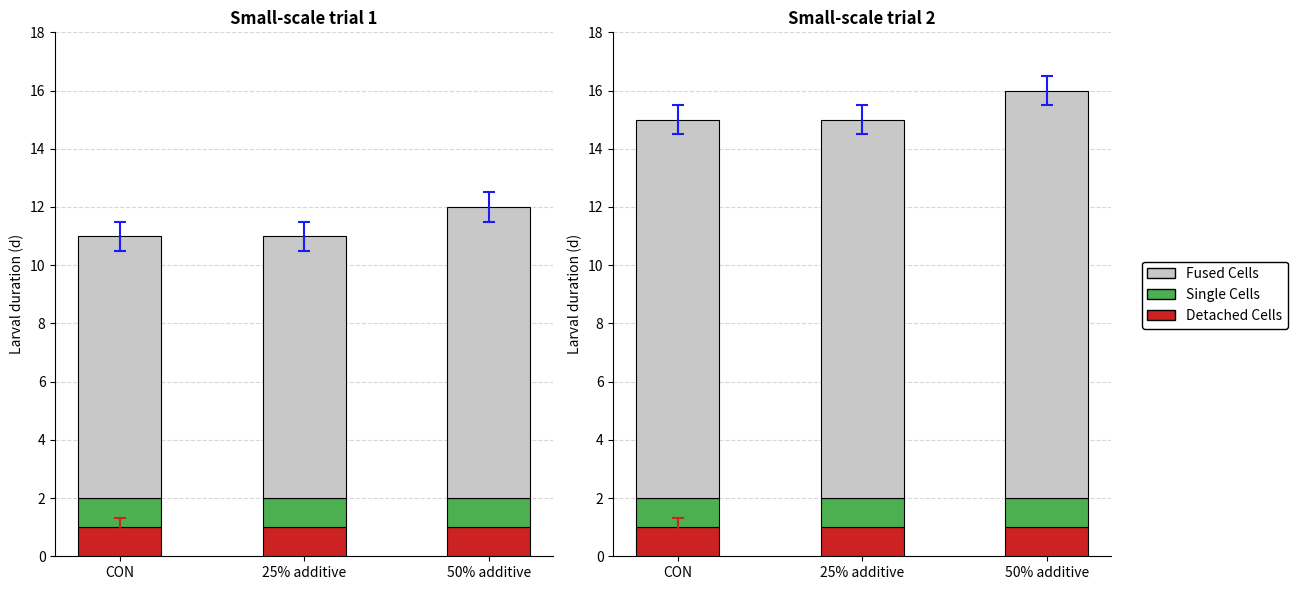

At how many categories does at least one series exceed 11?

3